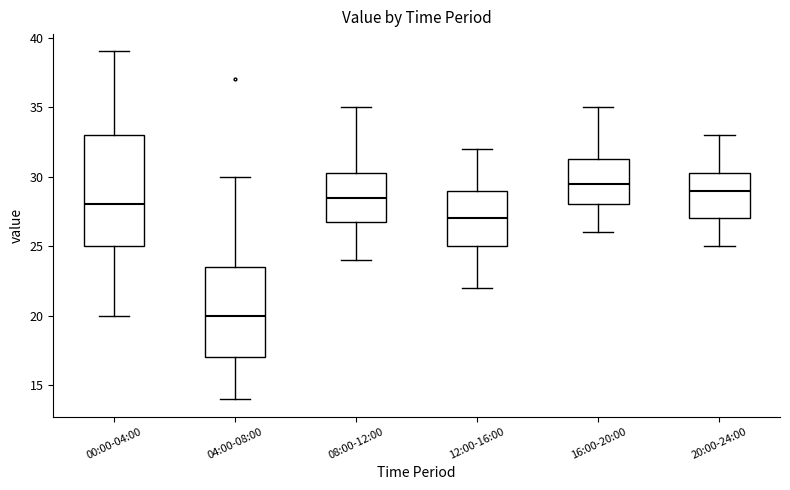

Which box's median line is the highest?

16:00-20:00